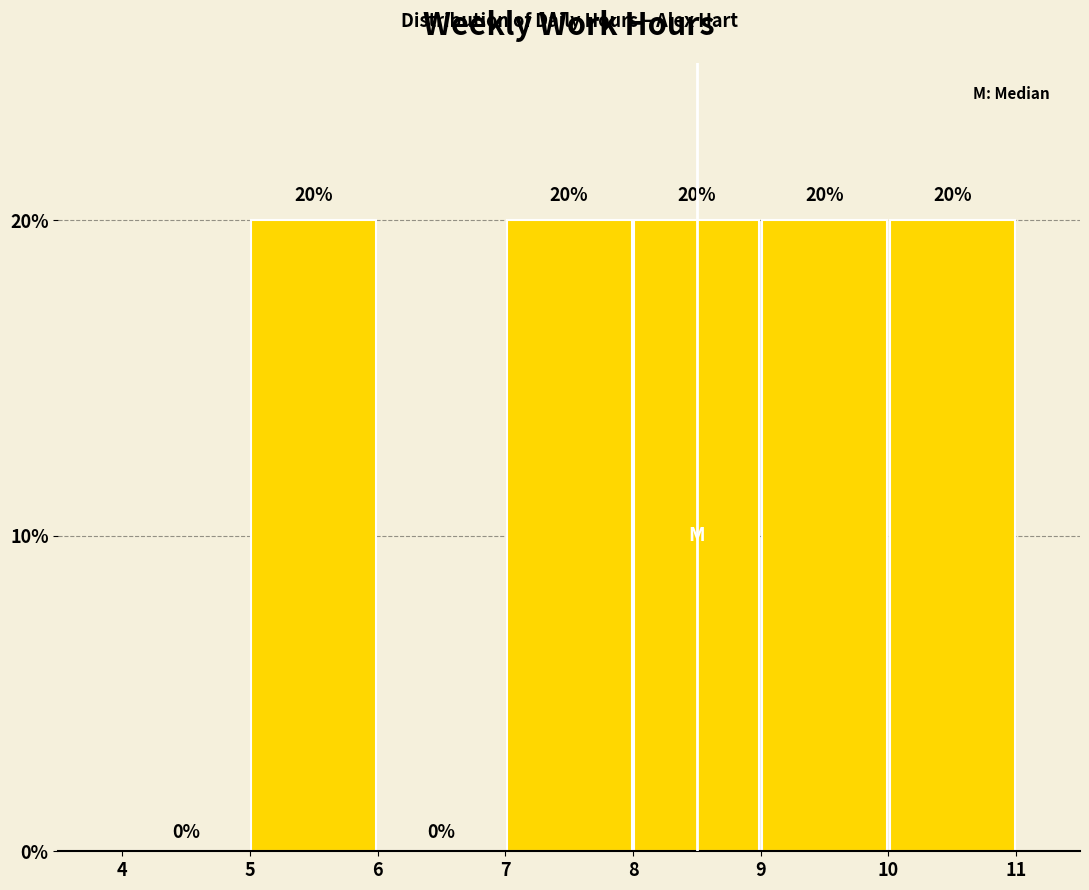

Reading left to right, list every bar in this chart as the range it spans on the x-axis followed by its height.

4 to 5: 0
5 to 6: 20
6 to 7: 0
7 to 8: 20
8 to 9: 20
9 to 10: 20
10 to 11: 20